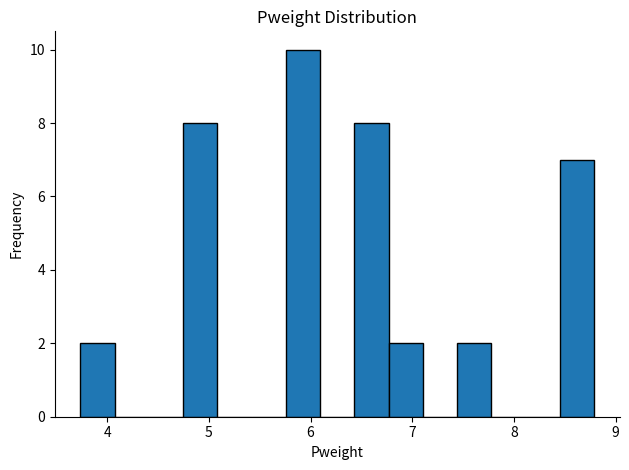

Read against the x-axis, roughly where is the centre of the tallest bar?

5.9